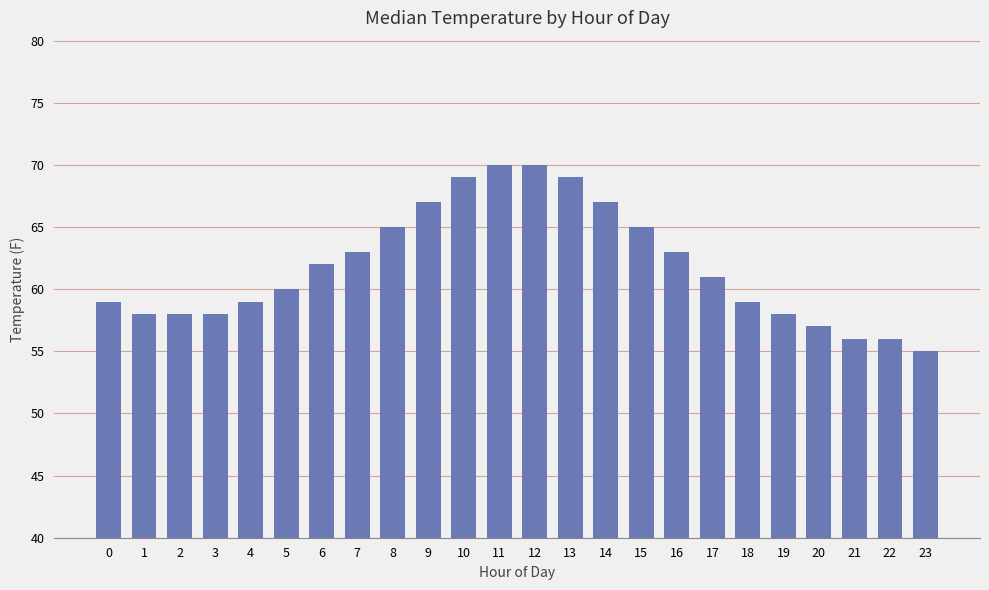

Approximately how many times larger is the value at 5 compared to 16?

1.0